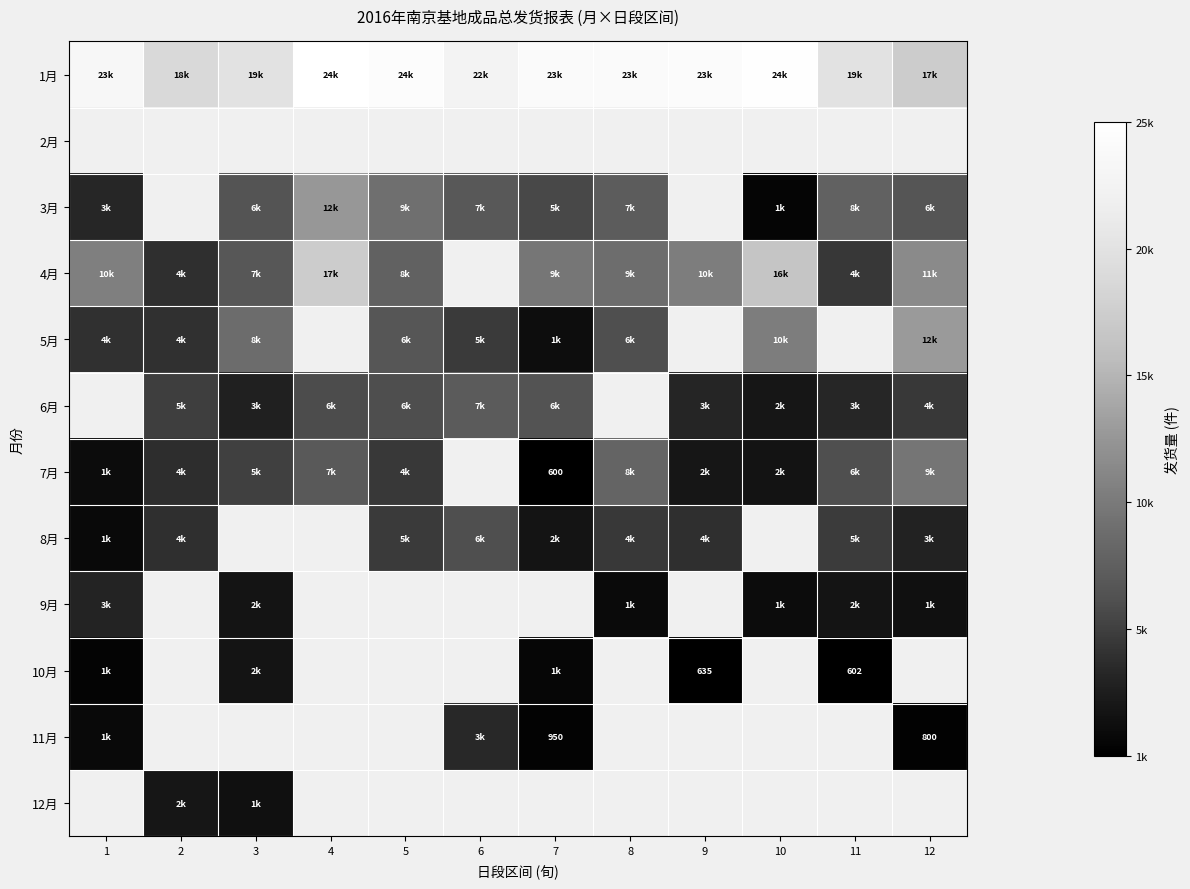

What is the difference between the maximum and minimum values in the 9月 series?

2081.0